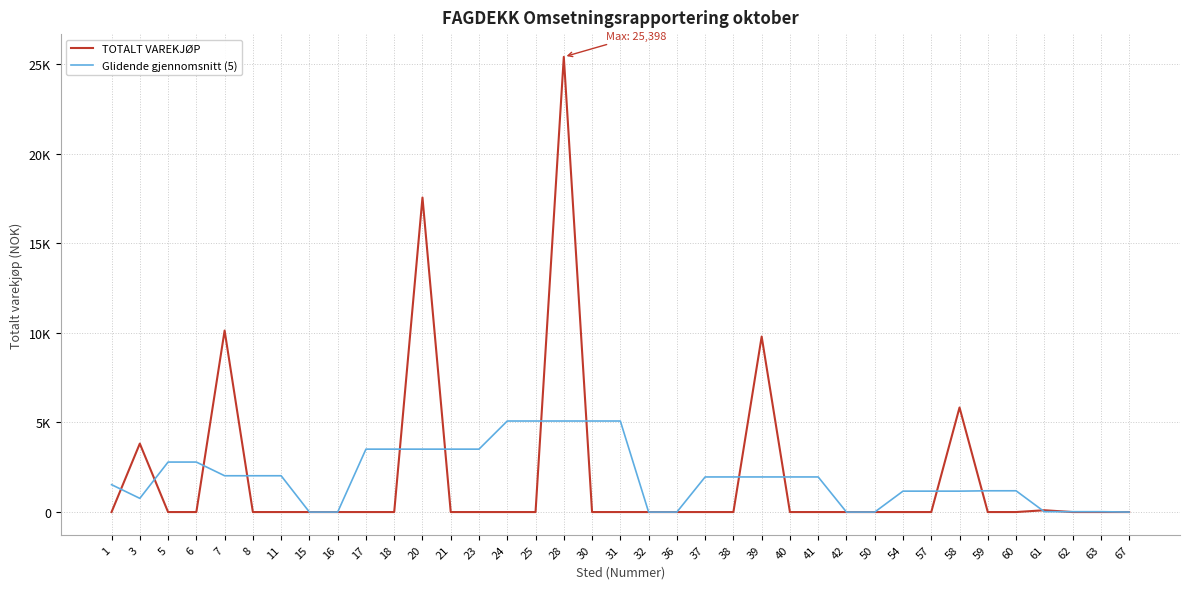

Does the chart have visible grid lines?

Yes